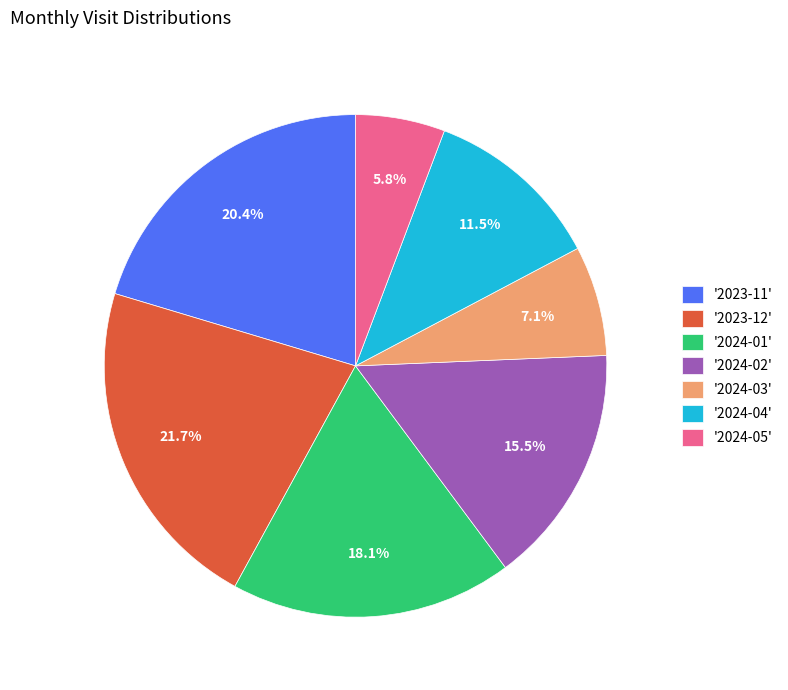

Is there a majority slice in this chart?

No